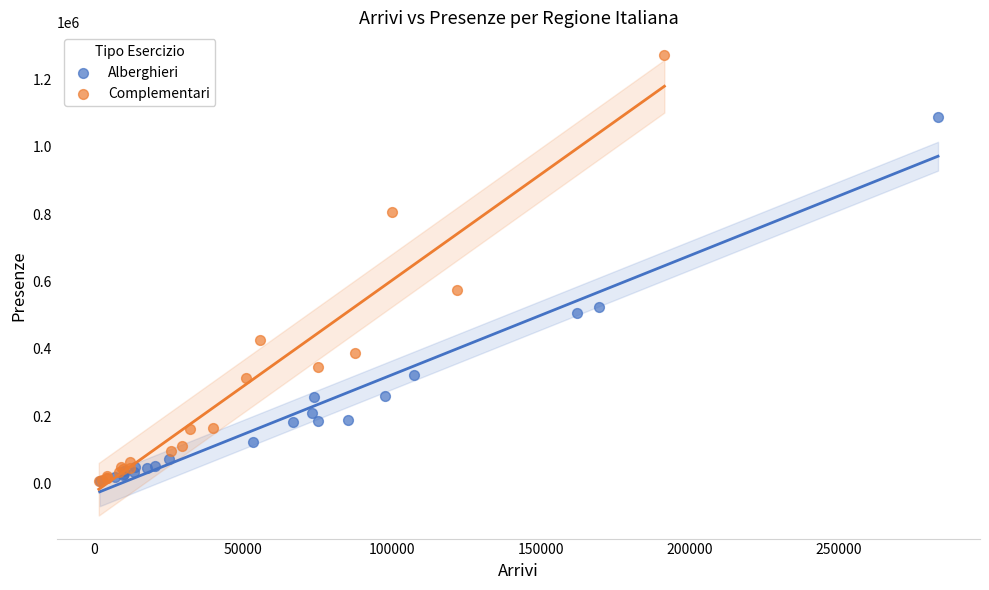

Which series has the largest Y range (max minus min)?

Complementari